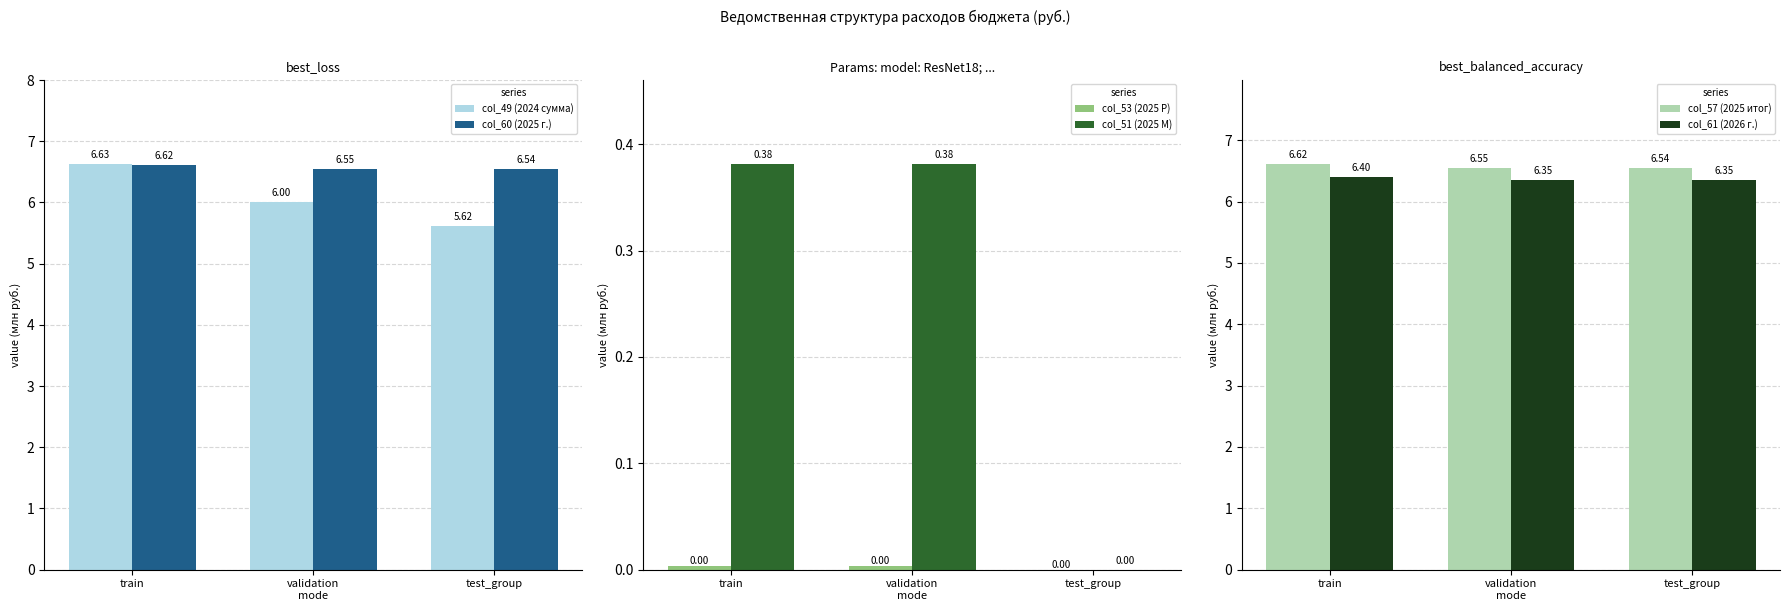

Reading left to right, list all the values displayed in this chart.

col_49 (2024 сумма): 6.6	6.0	5.6
col_60 (2025 г.): 6.6	6.5	6.5
col_53 (2025 Р): 0.0	0.0	0.0
col_51 (2025 М): 0.4	0.4	0.0
col_57 (2025 итог): 6.6	6.5	6.5
col_61 (2026 г.): 6.4	6.4	6.3